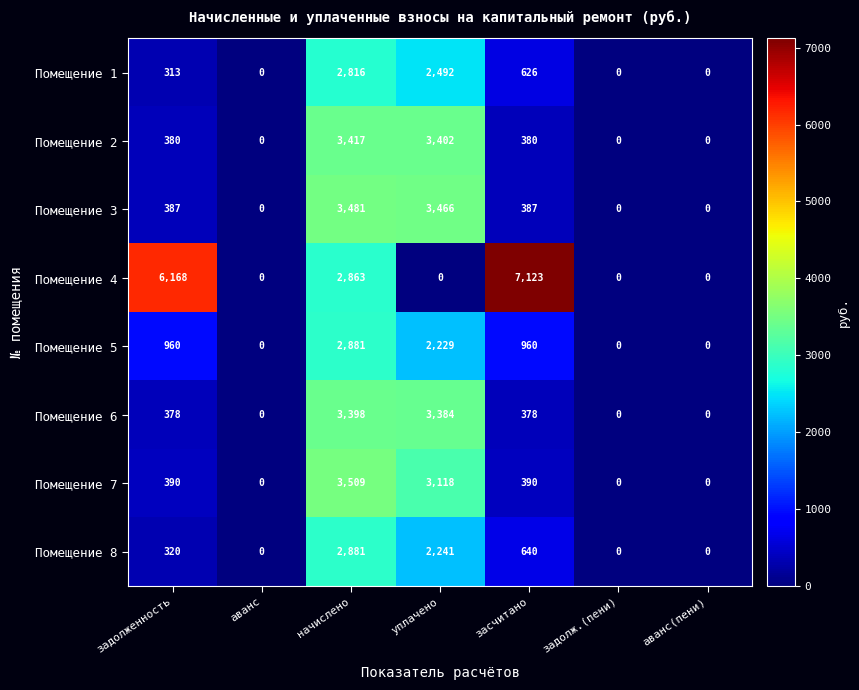

Which series changed the most between аванс and начислено?

Помещение 7